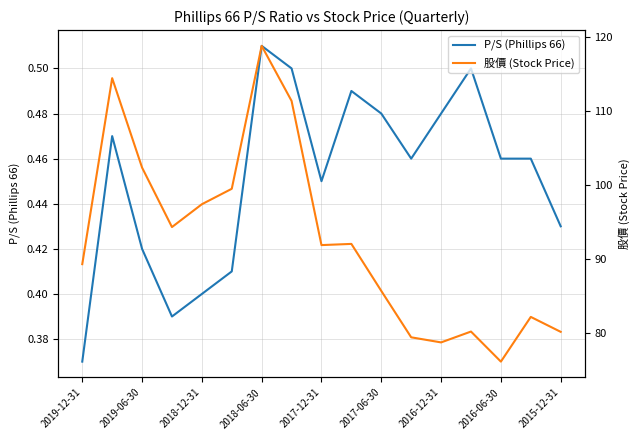

At which label is P/S (Phillips 66) closest to 0?

2019-12-31